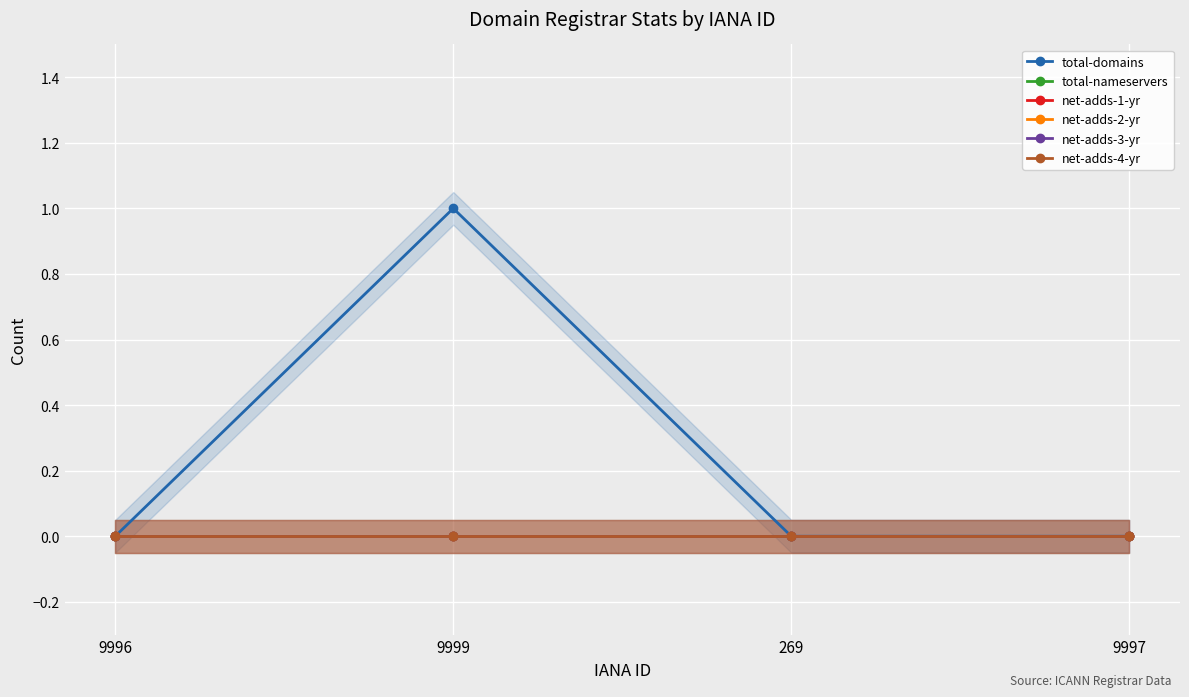

How many categories are shown in the chart?

4